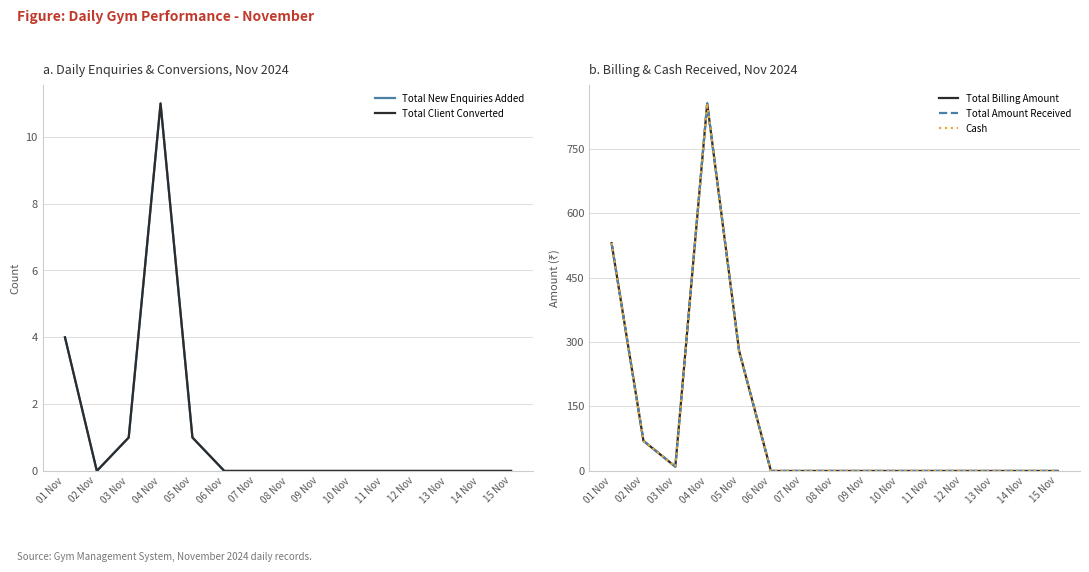

True or false: Total Billing Amount and Cash intersect in this chart.

False